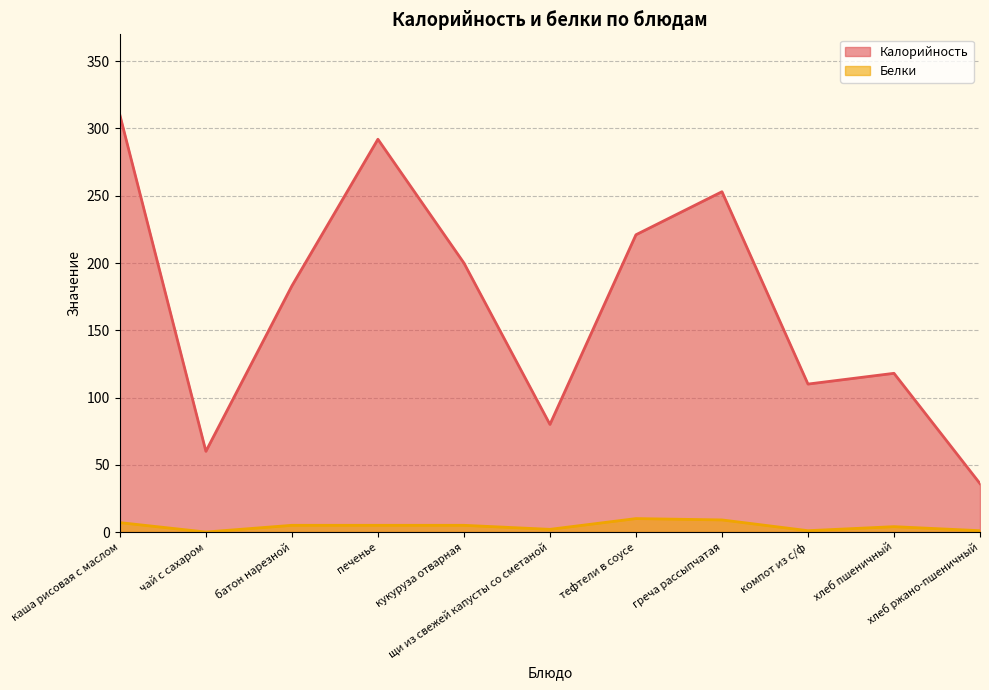

At which category is the sum across all series the highest?

каша рисовая с маслом